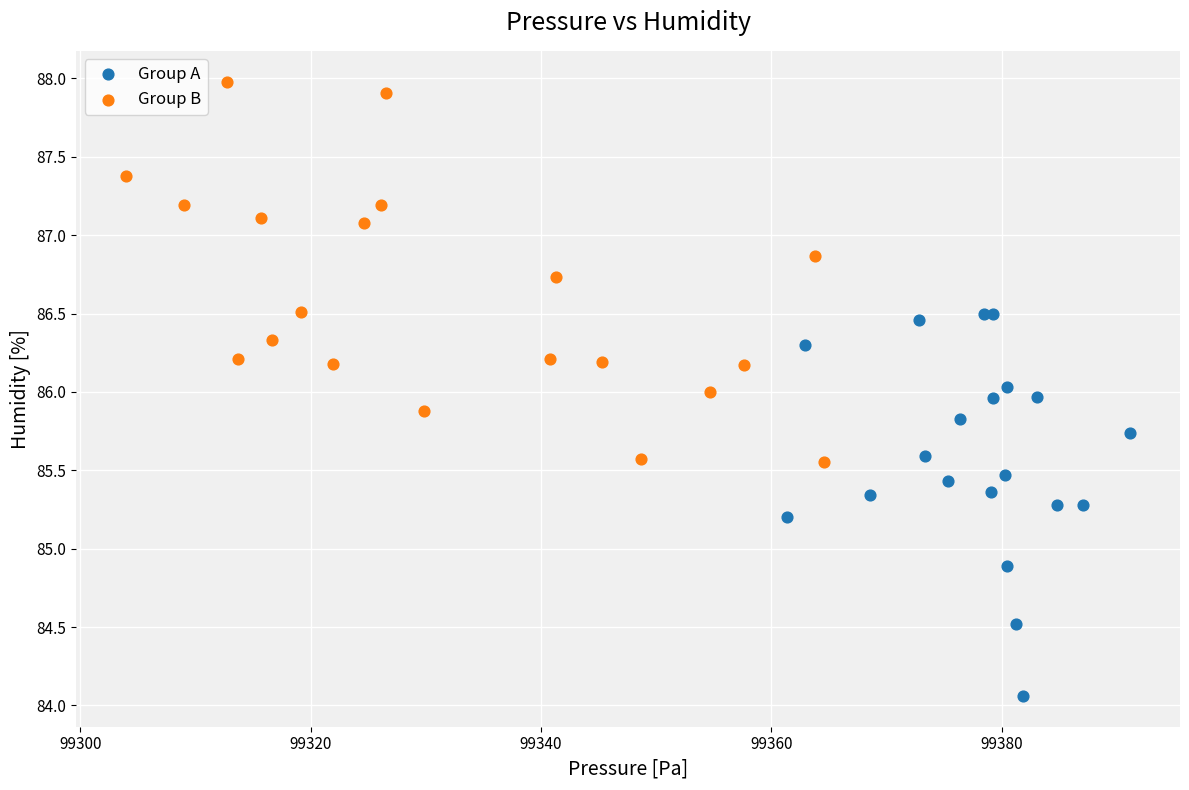

Which series contains the lowest Y value?

Group A